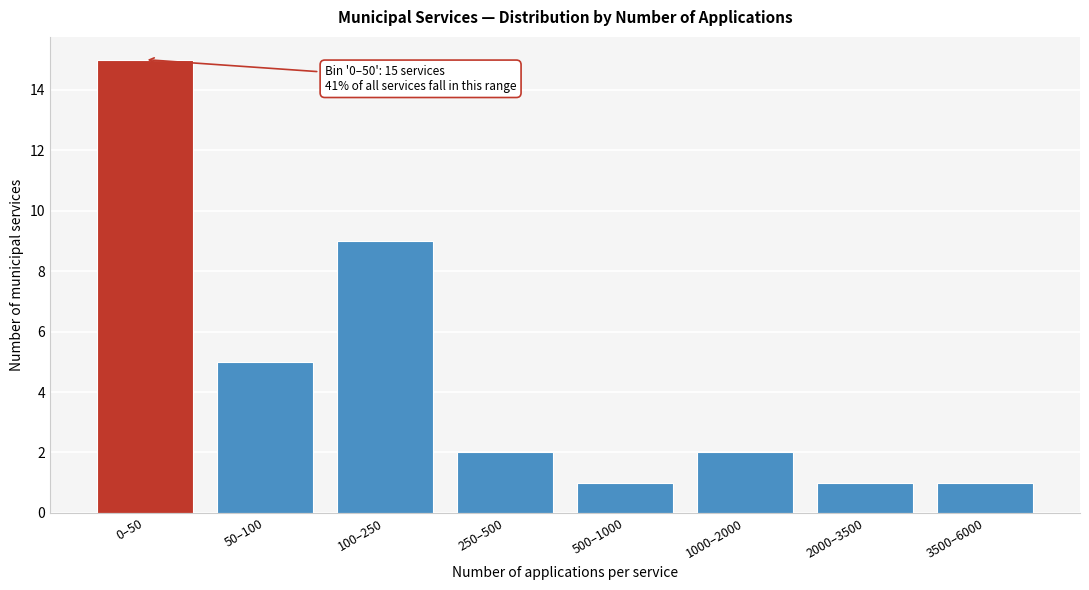

Reading right to left, list all the values displayed in this chart.

3500–6000=1	2000–3500=1	1000–2000=2	500–1000=1	250–500=2	100–250=9	50–100=5	0–50=15